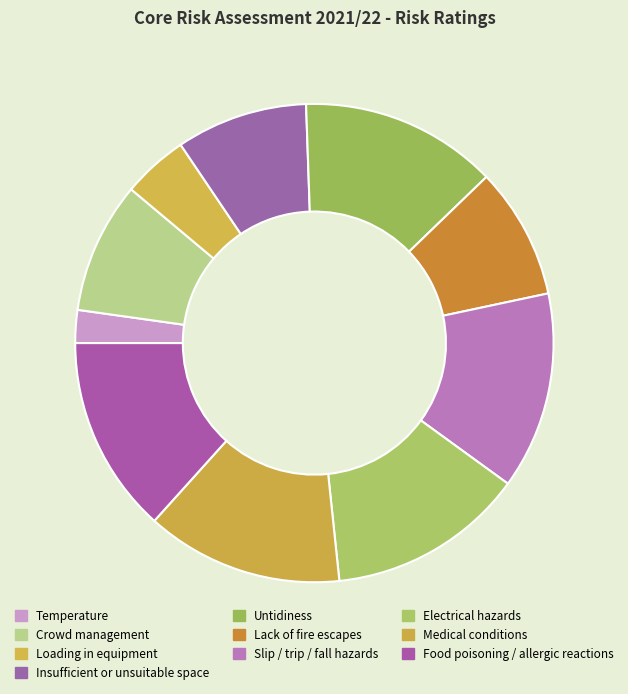

Count the number of slices in the pie.

10